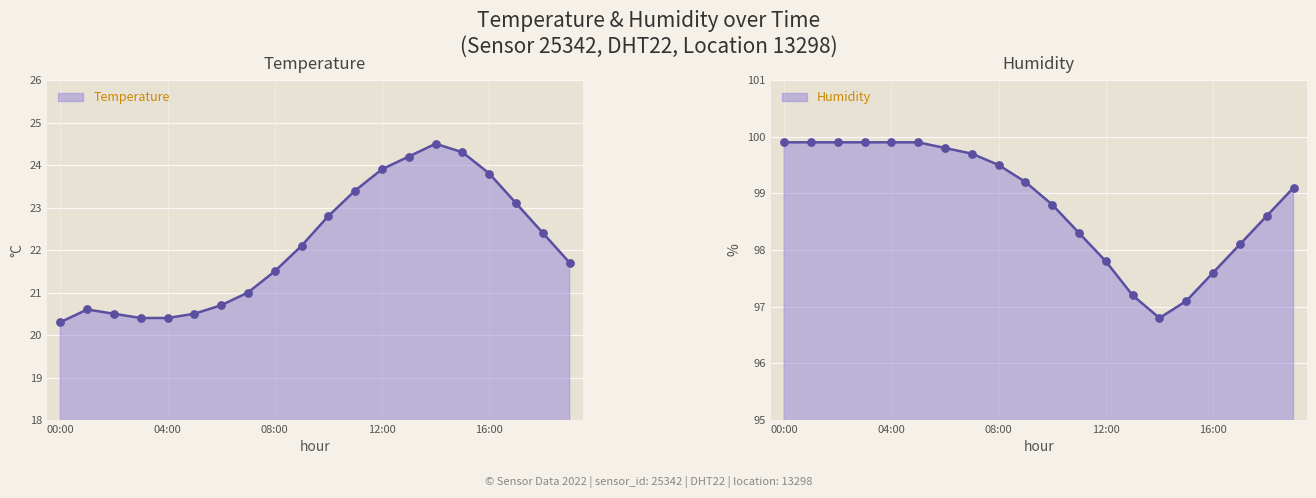

Which series contains the highest Y value?

humidity